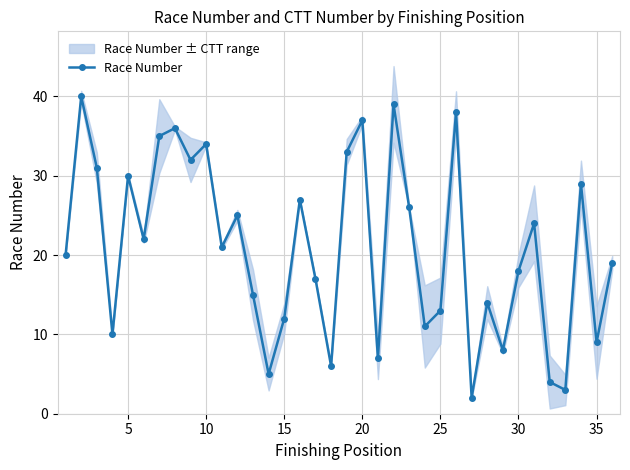

Is it true that Race Number equals 34 at 10?

True